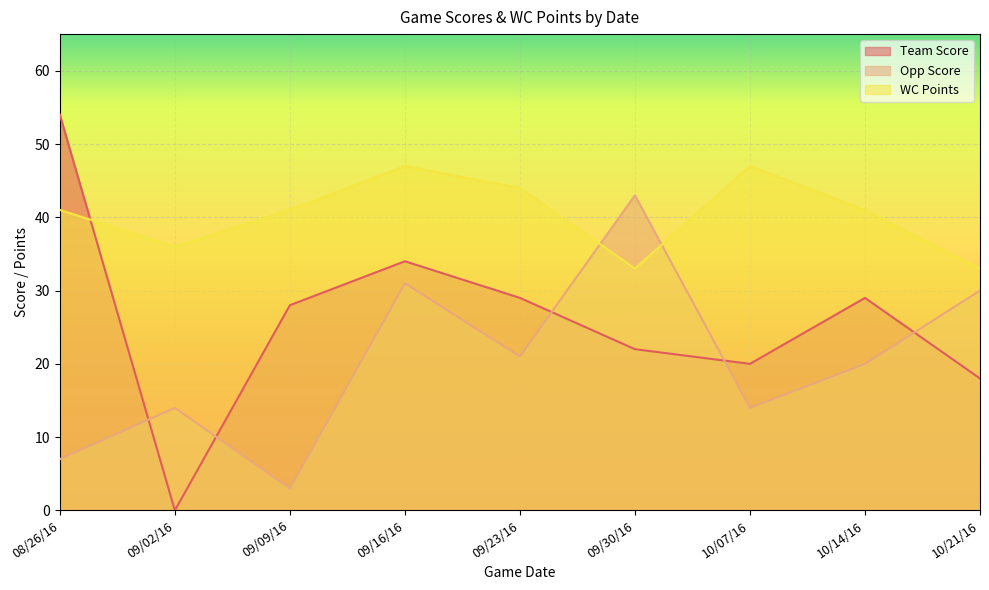

What is the difference between the maximum and minimum values in the Team Score series?

54